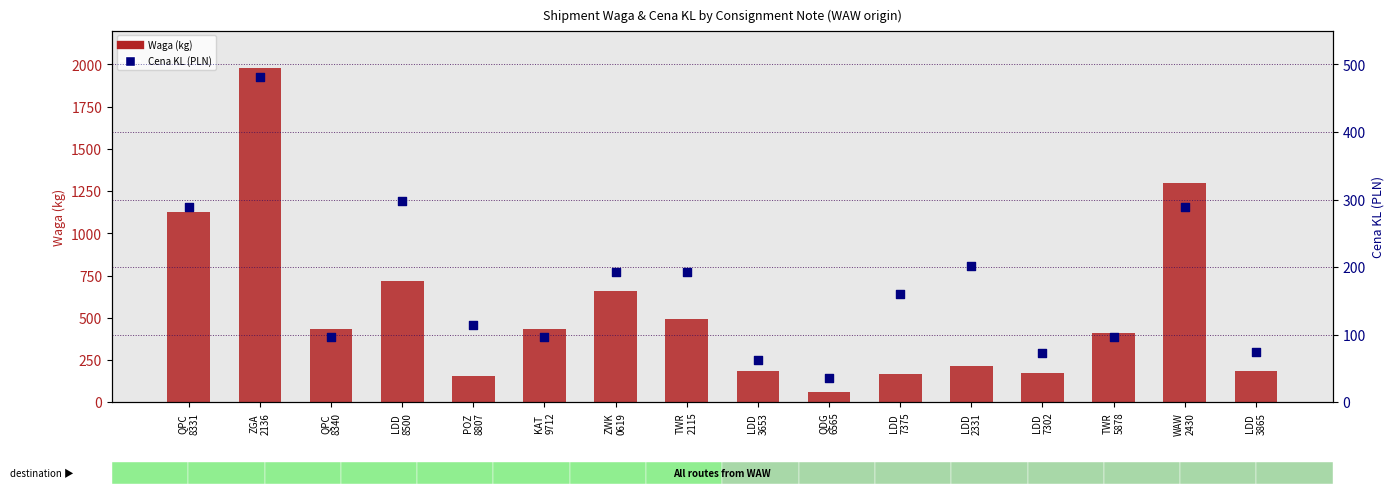

Which series has the largest Y range (max minus min)?

Waga (kg)